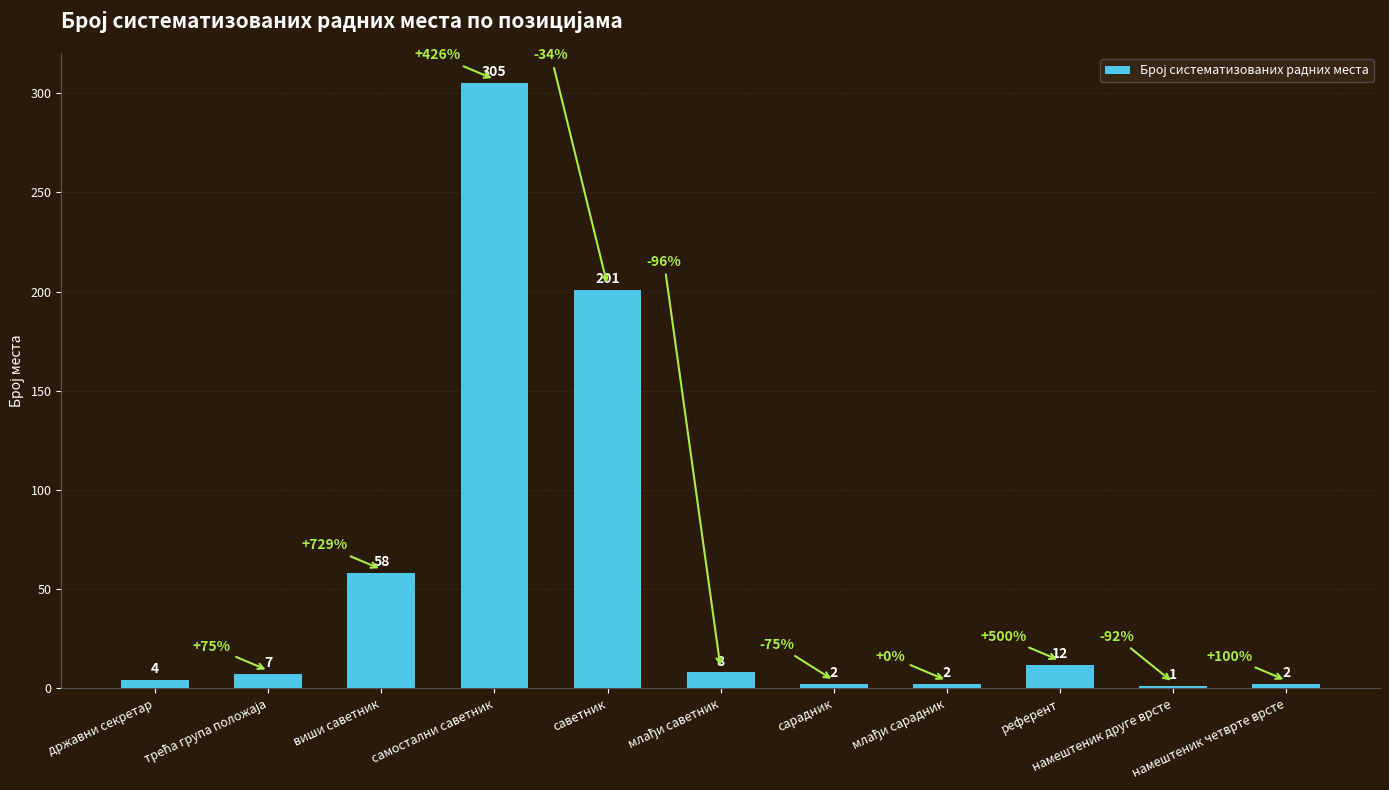

Approximately how many times larger is the value at намештеник четврте врсте compared to државни секретар?

0.5